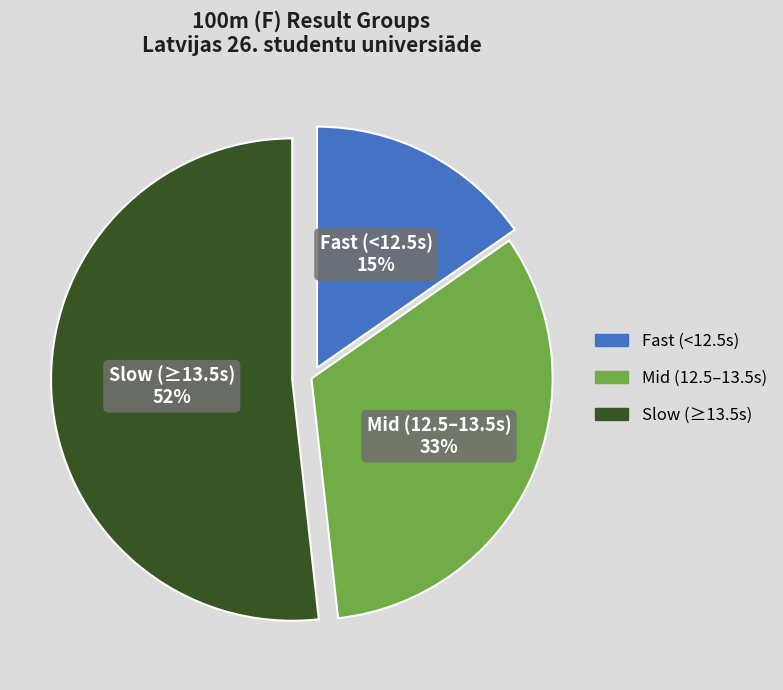

Is there any slice that represents more than half of the pie?

Yes